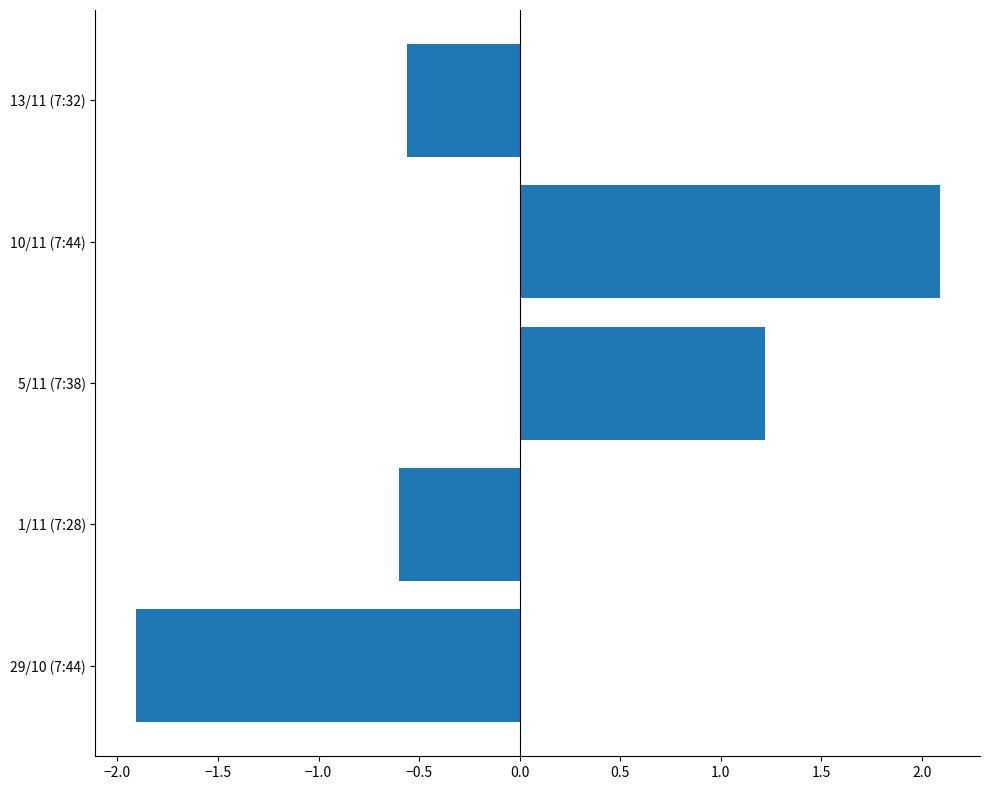

How many data points does each series have?

5